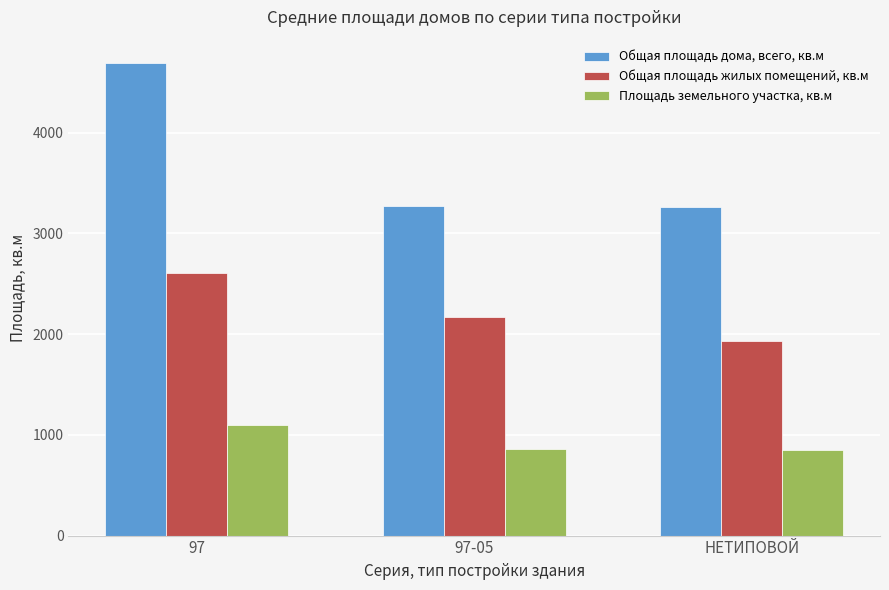

What is the value of the Общая площадь жилых помещений, кв.м bar at the 2nd from the left?

2169.8